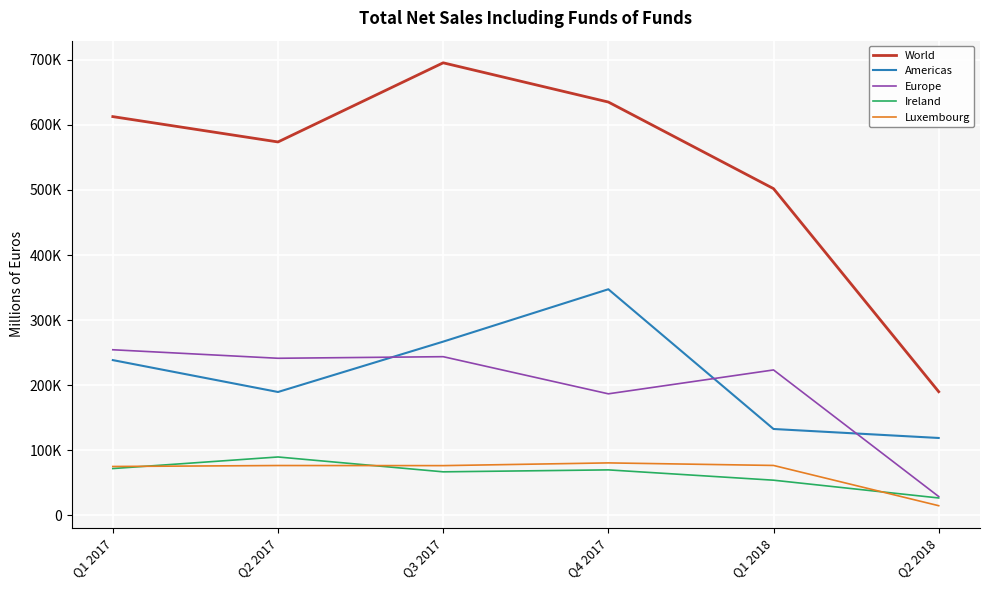

At which label is World closest to 442644?

Q1 2018